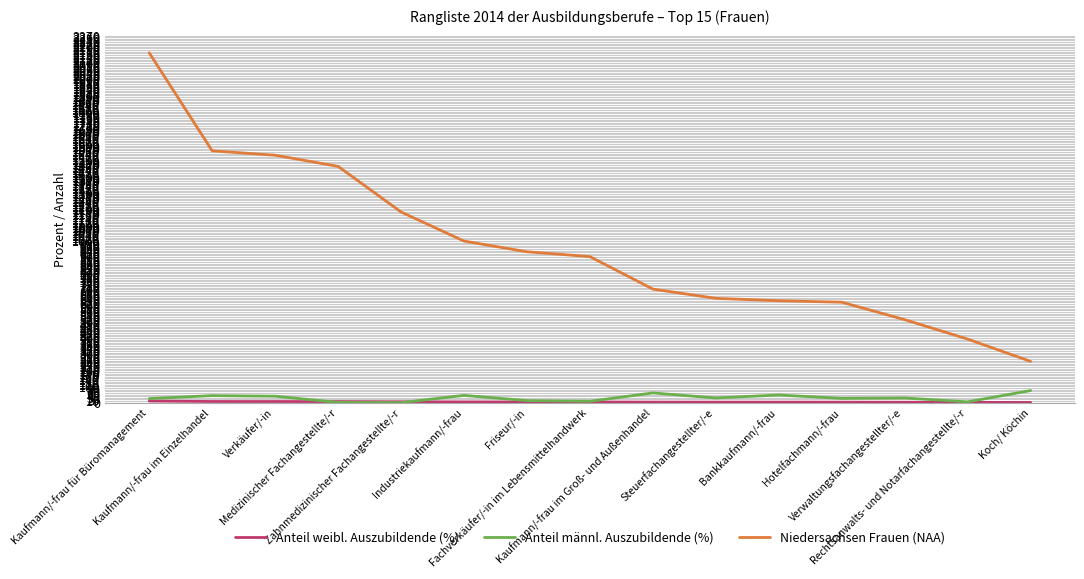

How many lines are shown in the chart?

3